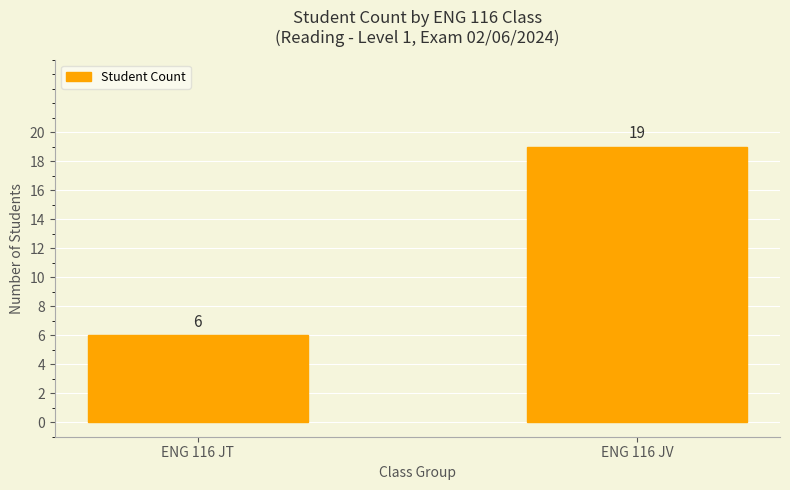

What is the difference between the values at ENG 116 JT and ENG 116 JV?

13